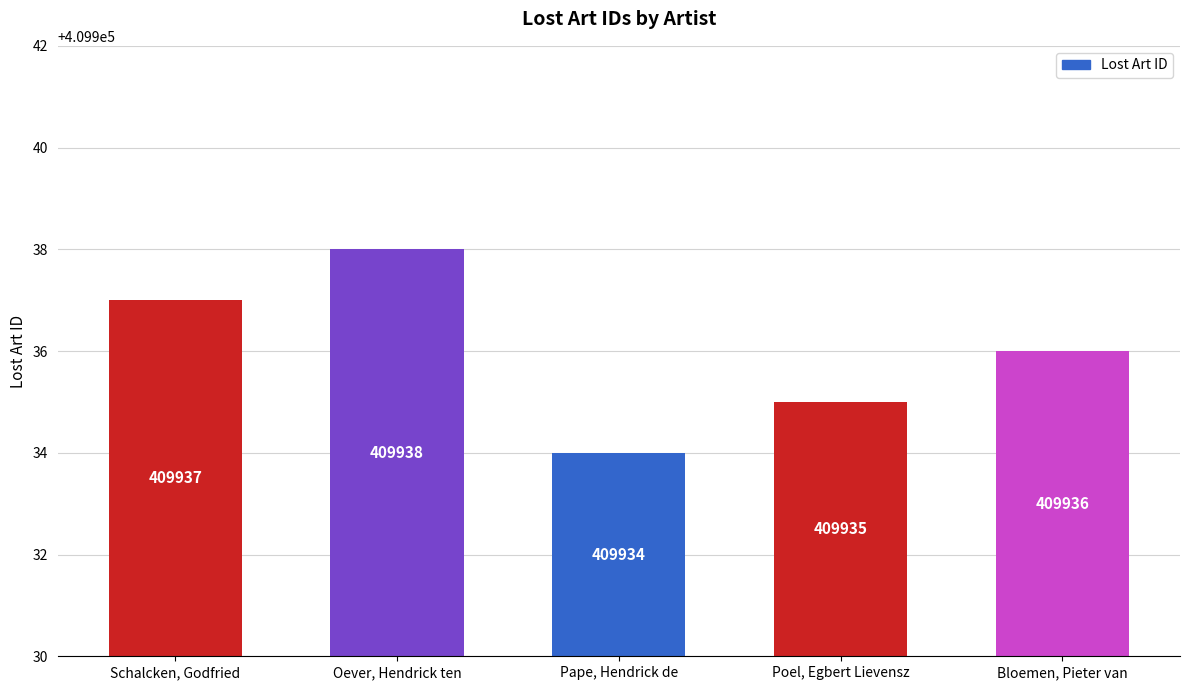

List the labels in order of value, smallest first.

Pape, Hendrick de, Poel, Egbert Lievensz, Bloemen, Pieter van, Schalcken, Godfried, Oever, Hendrick ten